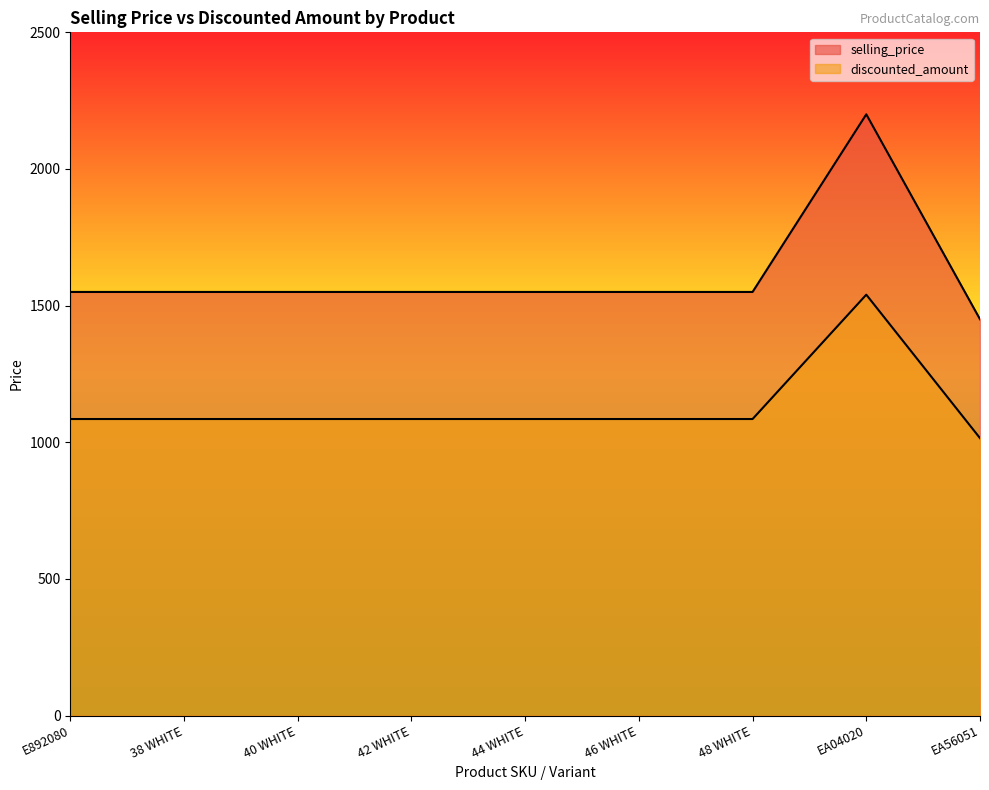

At how many categories does at least one series exceed 1447?

9